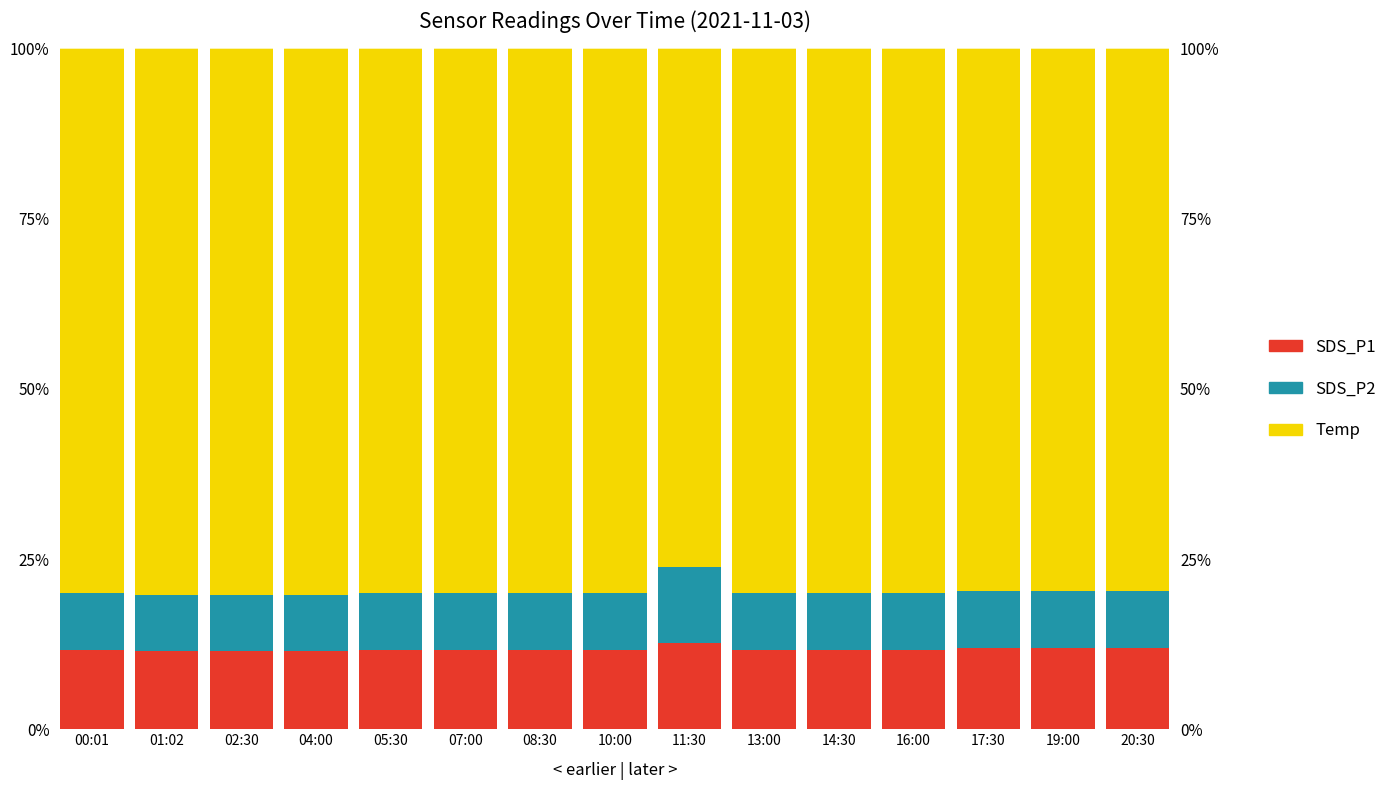

At which category is the sum across all series the highest?

00:01